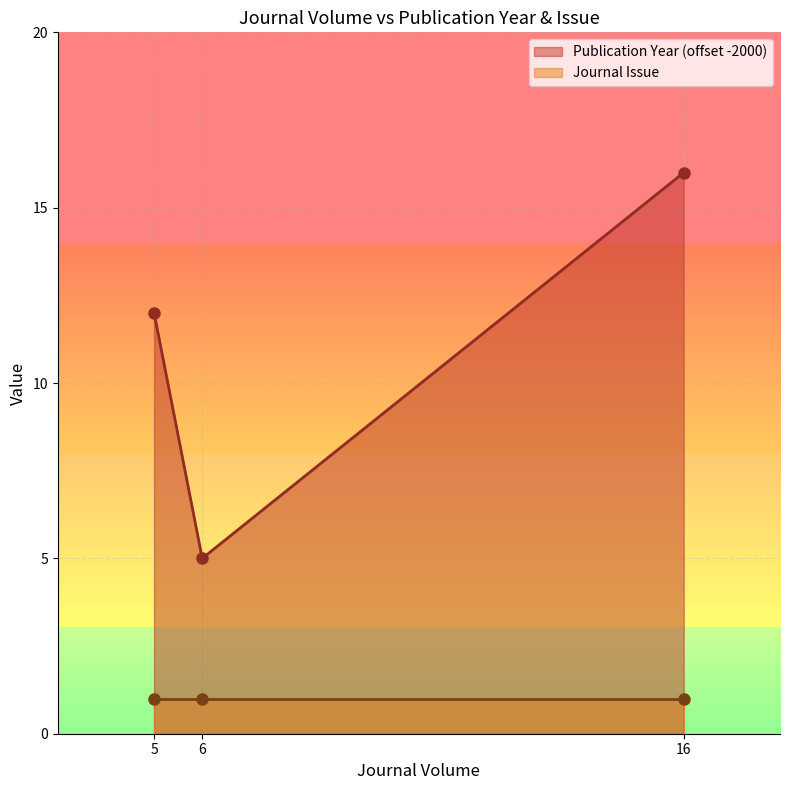

What is the value of the Publication Year (offset -2000) point at the 3rd from the left?

16